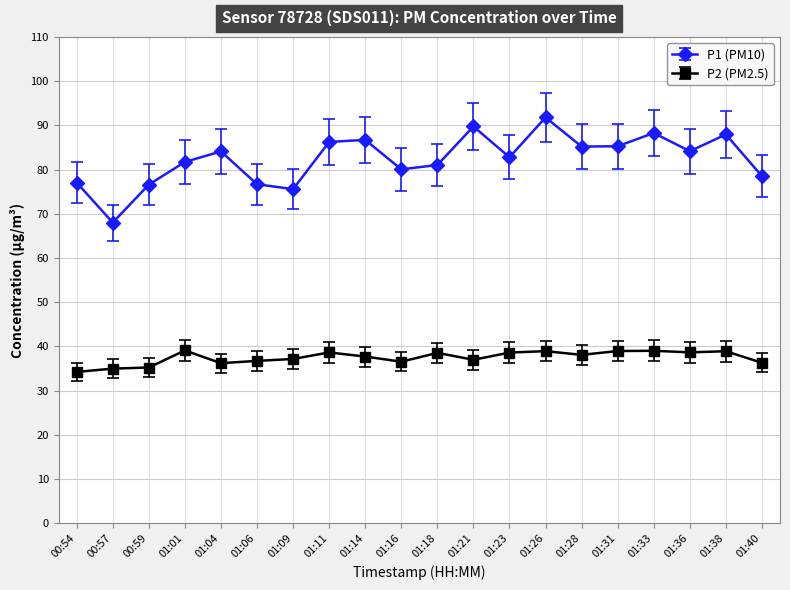

What is the label of the 6th point from the right?

01:28